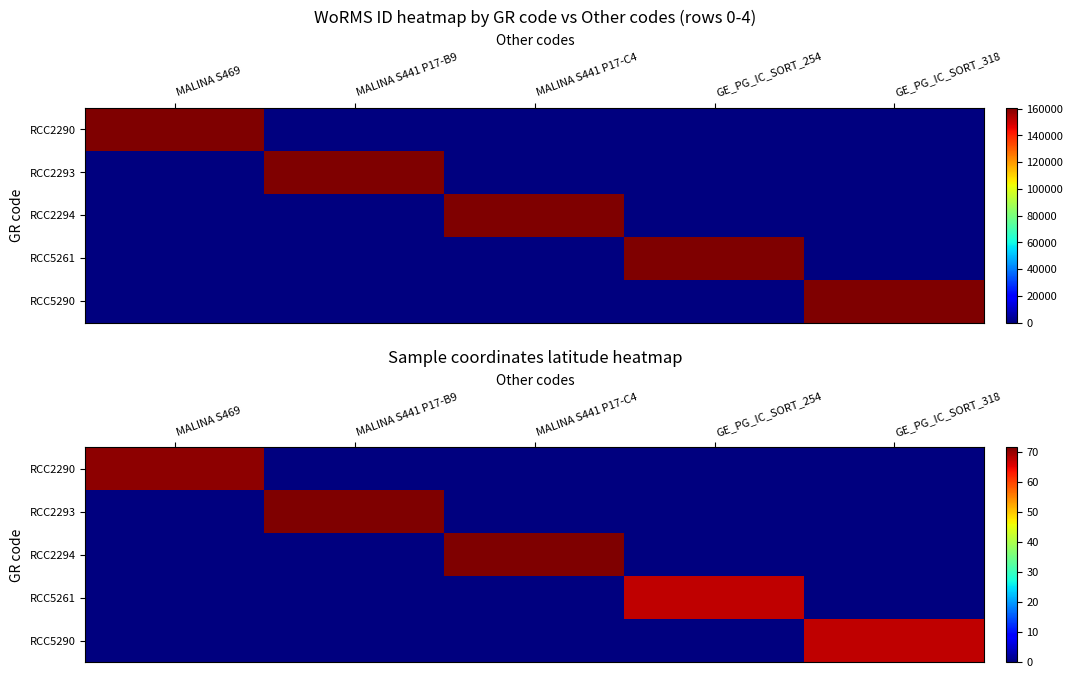

Between MALINA S441 P17-C4 and GE_PG_IC_SORT_254, which is larger?

MALINA S441 P17-C4